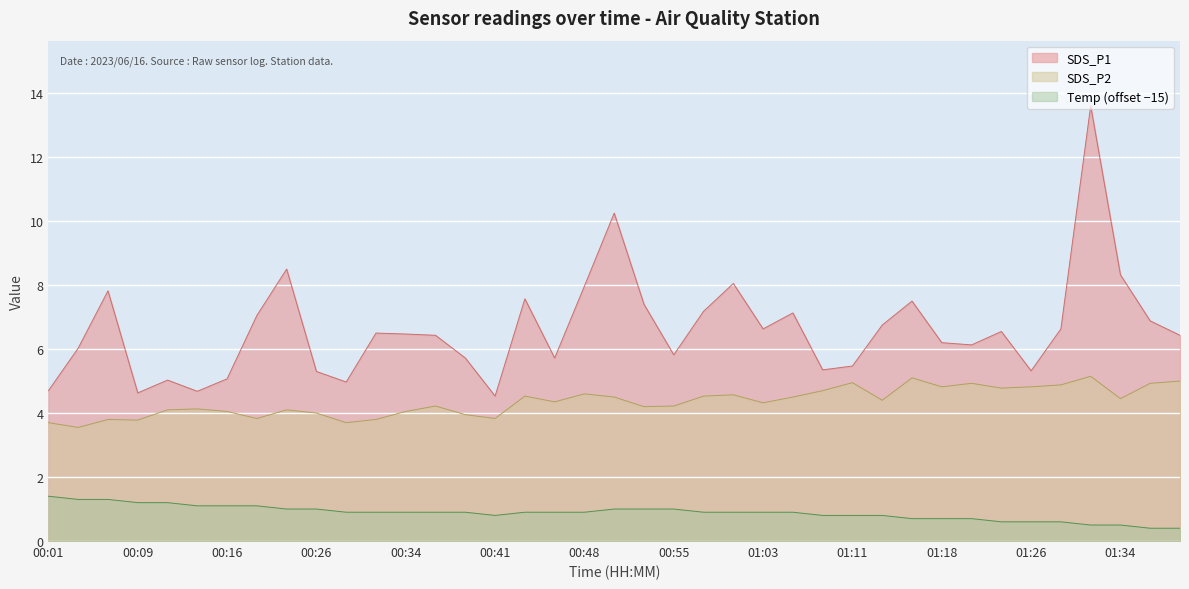

True or false: SDS_P1 has more than 2 interior local peaks.

True